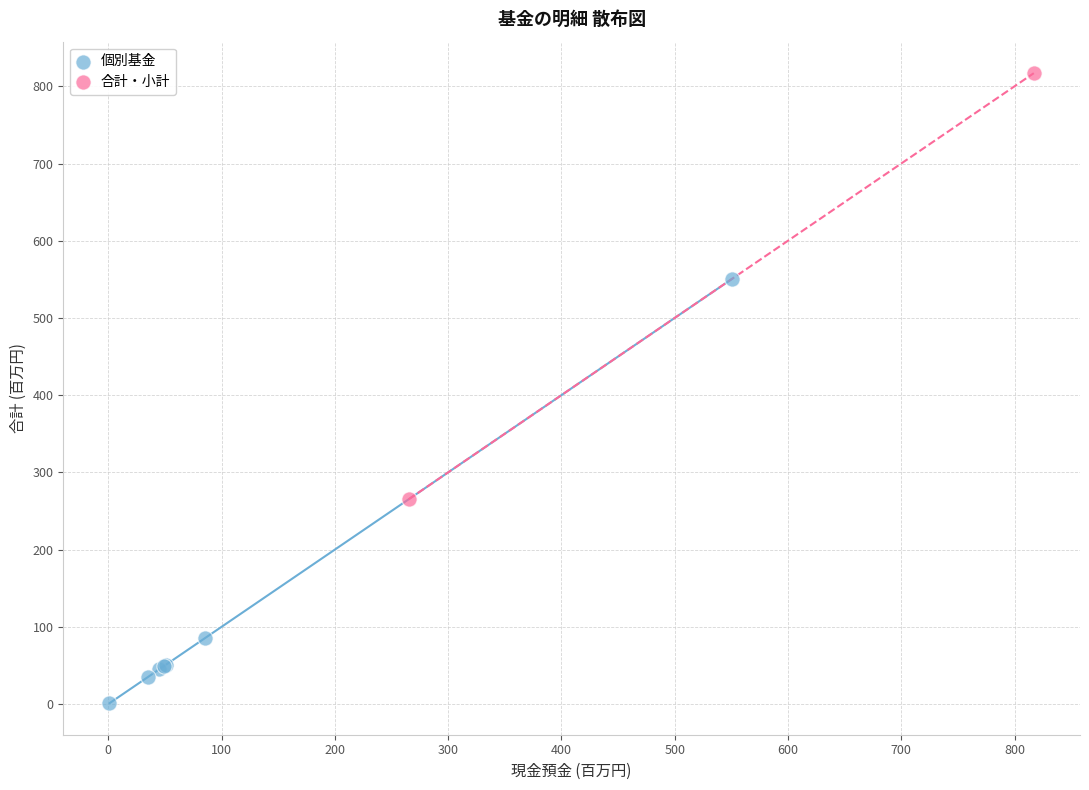

Which series reaches the minimum Y coordinate?

個別基金